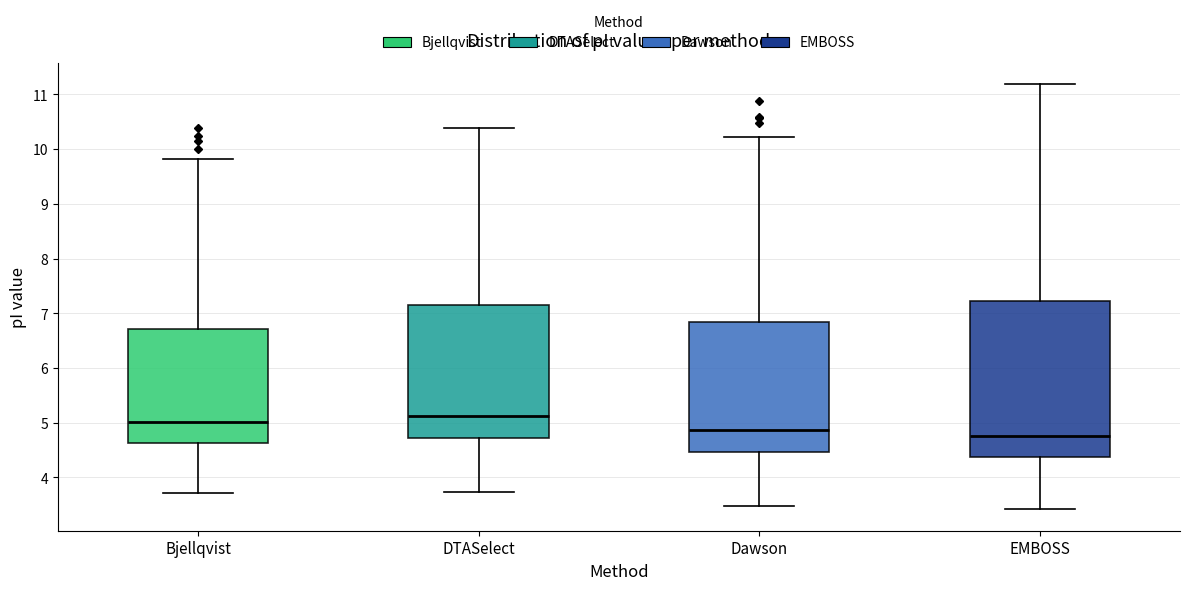

Which box is the tallest, from its lower edge to its upper edge?

EMBOSS